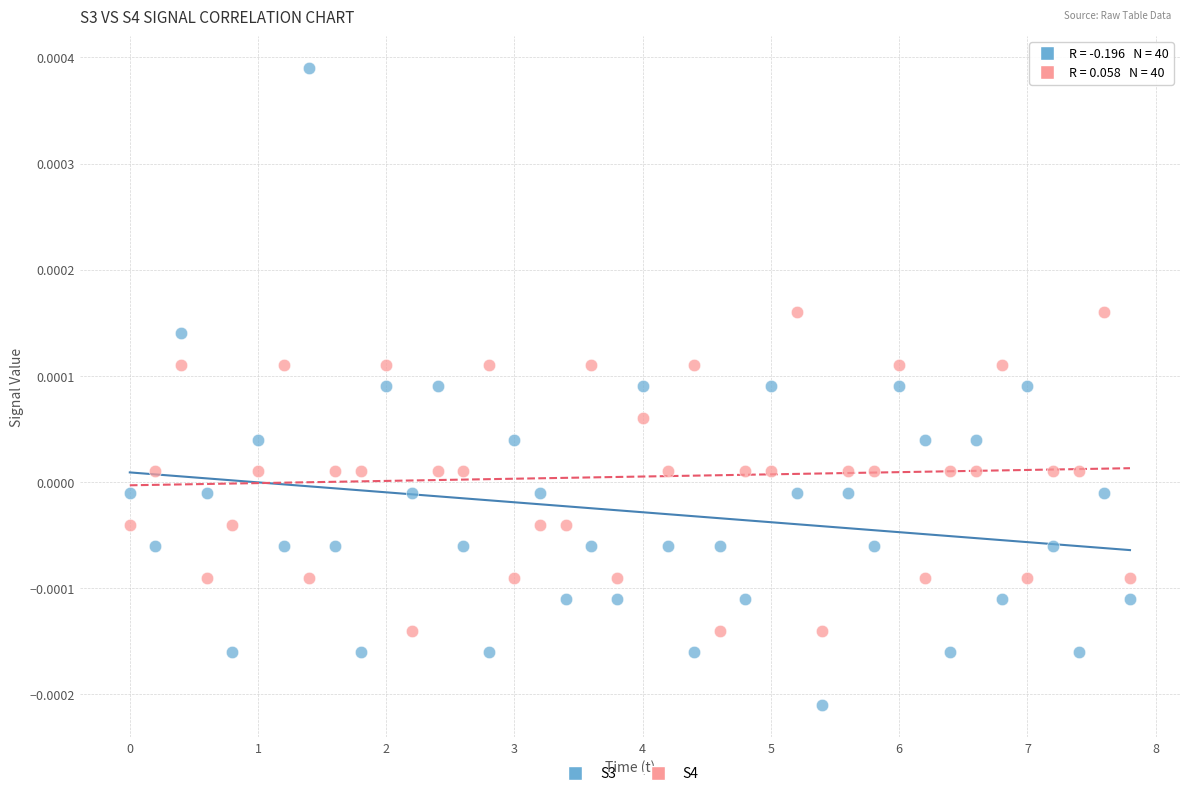

What is the X range (max minus min) for the scatter plot?

7.8